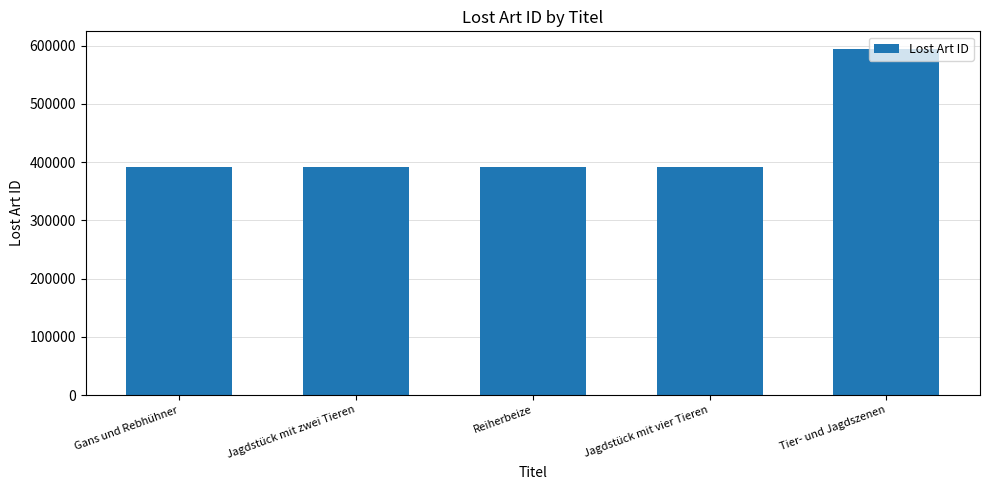

Count the number of data series in this chart.

1